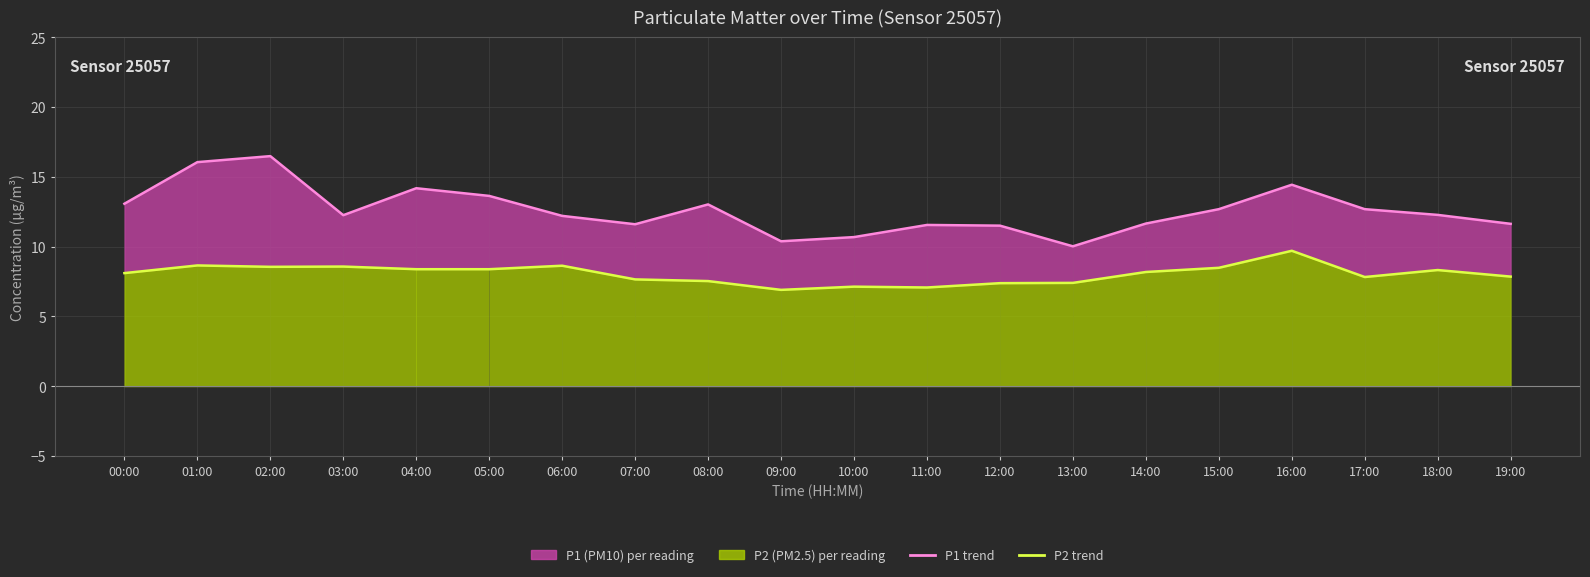

Reading left to right, list all the values displayed in this chart.

P1 trend: 13.1	16.1	16.5	12.2	14.2	13.6	12.2	11.6	13.0	10.4	10.7	11.6	11.5	10.0	11.7	12.7	14.4	12.7	12.3	11.6
P2 trend: 8.1	8.7	8.6	8.6	8.4	8.4	8.6	7.7	7.5	6.9	7.1	7.1	7.4	7.4	8.2	8.5	9.7	7.8	8.3	7.8